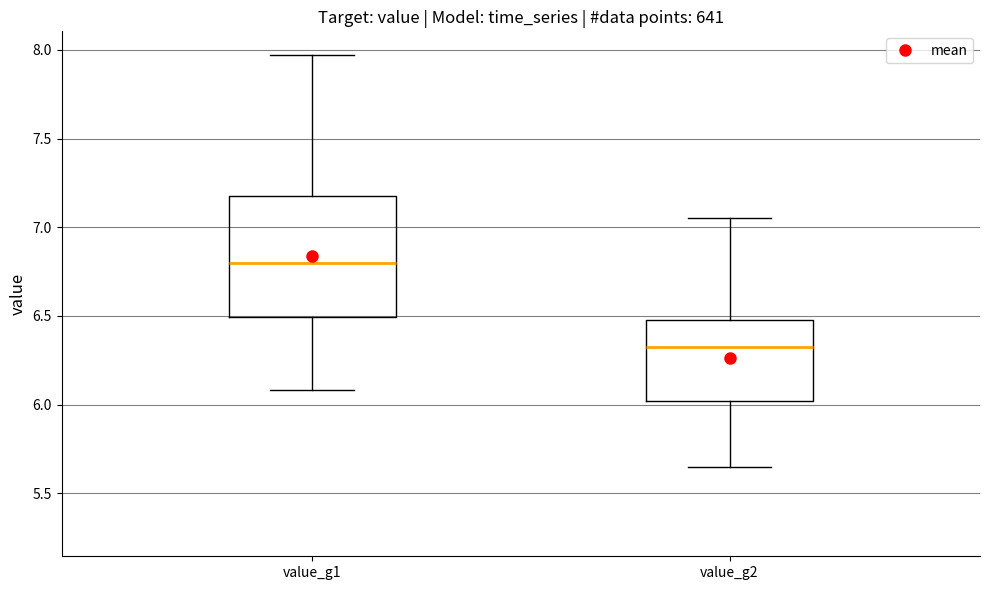

Where does the lower whisker of the box for value_g1 end on the y-axis? The values are not printed on the chart, so give them approximately, as read against the axis.

6.10